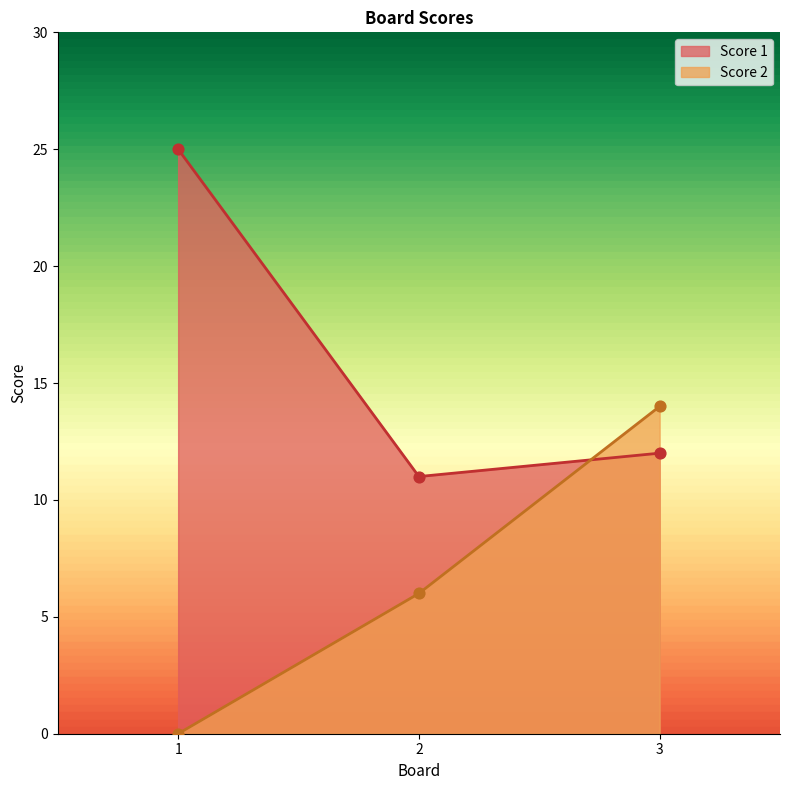

At how many categories does at least one series exceed 6?

3